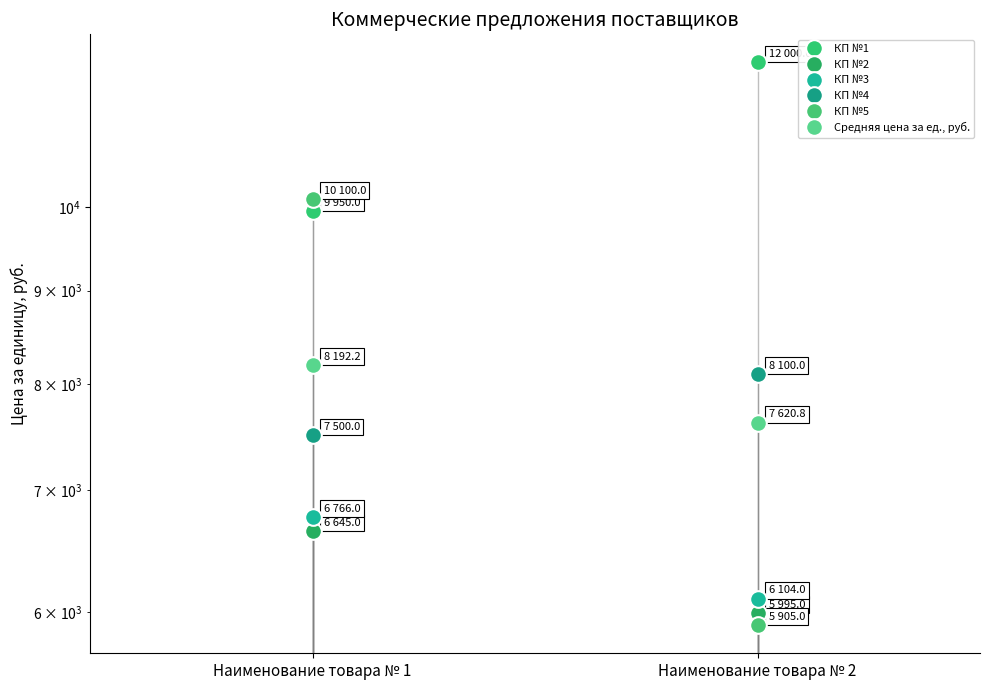

Which series changed the most between Наименование товара № 1 and Наименование товара № 2?

КП №5